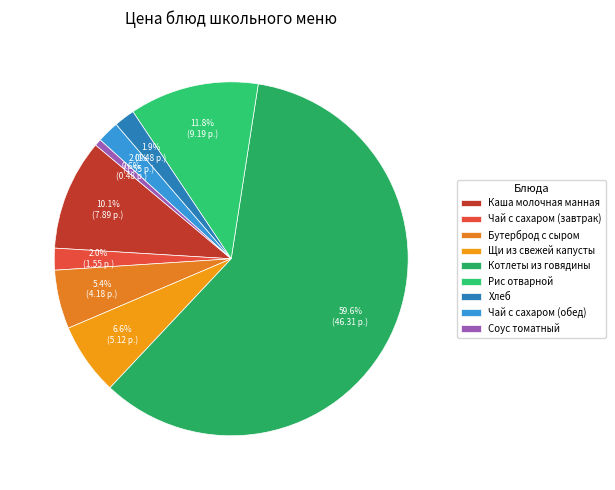

Which category has the smallest portion of the pie?

Соус томатный